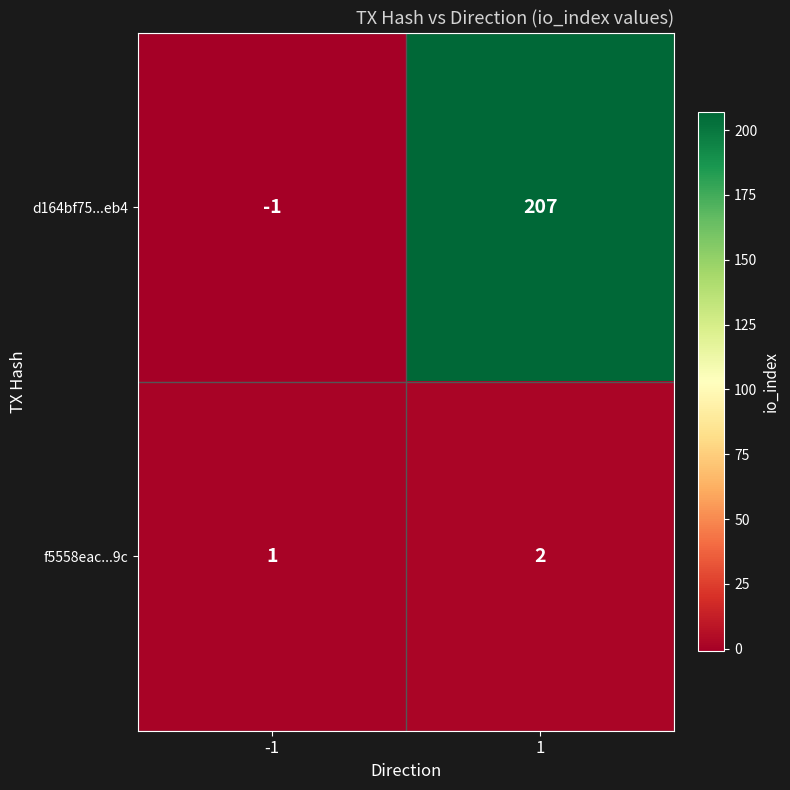

Which label corresponds to the largest value in the chart?

1